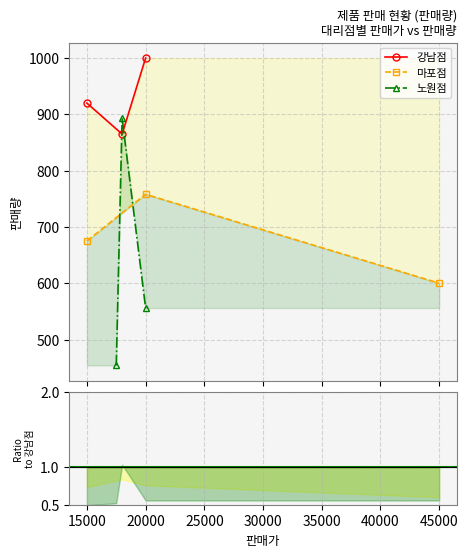

What is the greatest value displayed?

1000